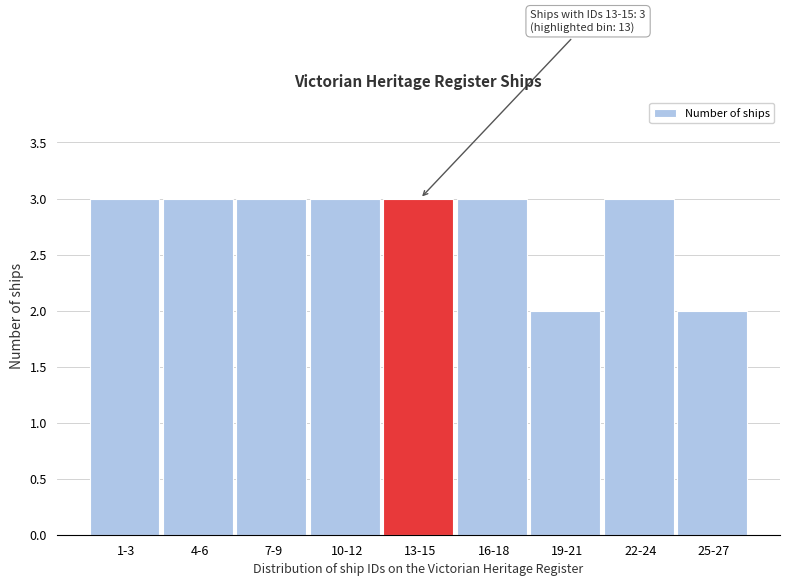

Reading left to right, transcribe all the data shown in this chart.

1-3=3	4-6=3	7-9=3	10-12=3	13-15=3	16-18=3	19-21=2	22-24=3	25-27=2